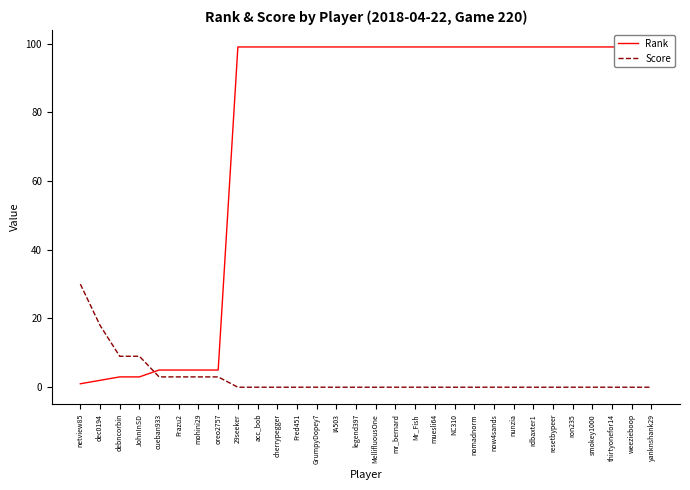

What is the difference between the Score values at yanknshank29 and dec0194?

18